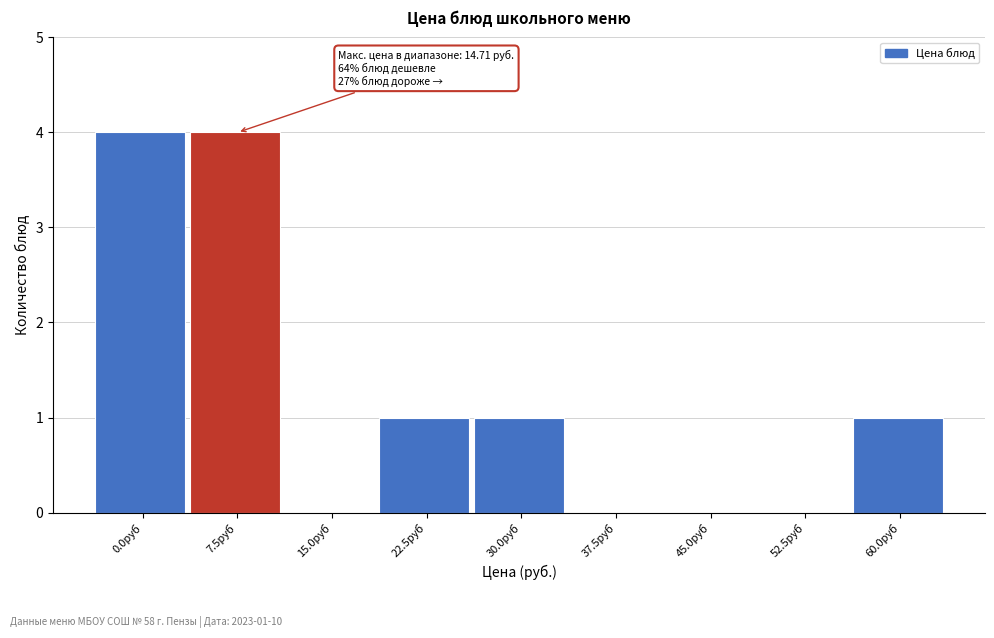

Reading left to right, what are all the values shown in this chart?

0.0руб=4	7.5руб=4	15.0руб=0	22.5руб=1	30.0руб=1	37.5руб=0	45.0руб=0	52.5руб=0	60.0руб=1